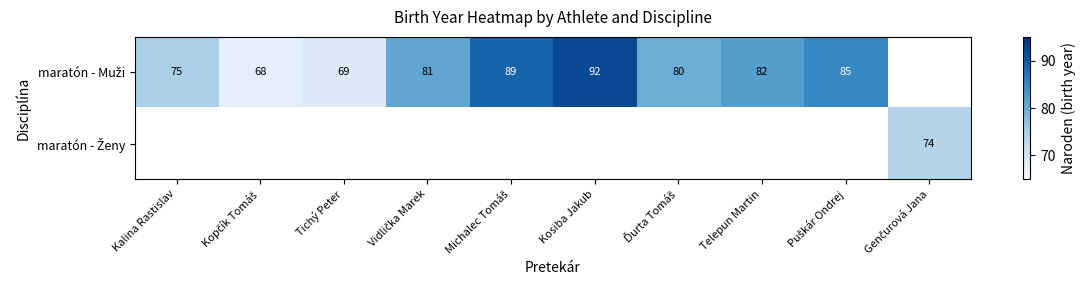

At which label does maratón - Muži first exceed 82?

Michalec Tomáš